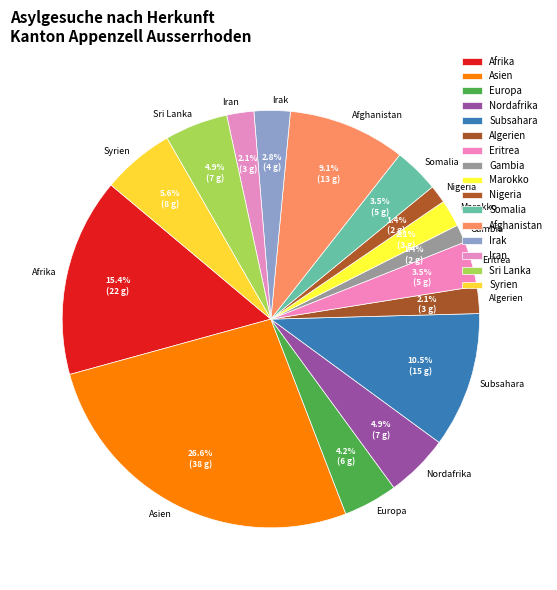

Count the number of slices in the pie.

16